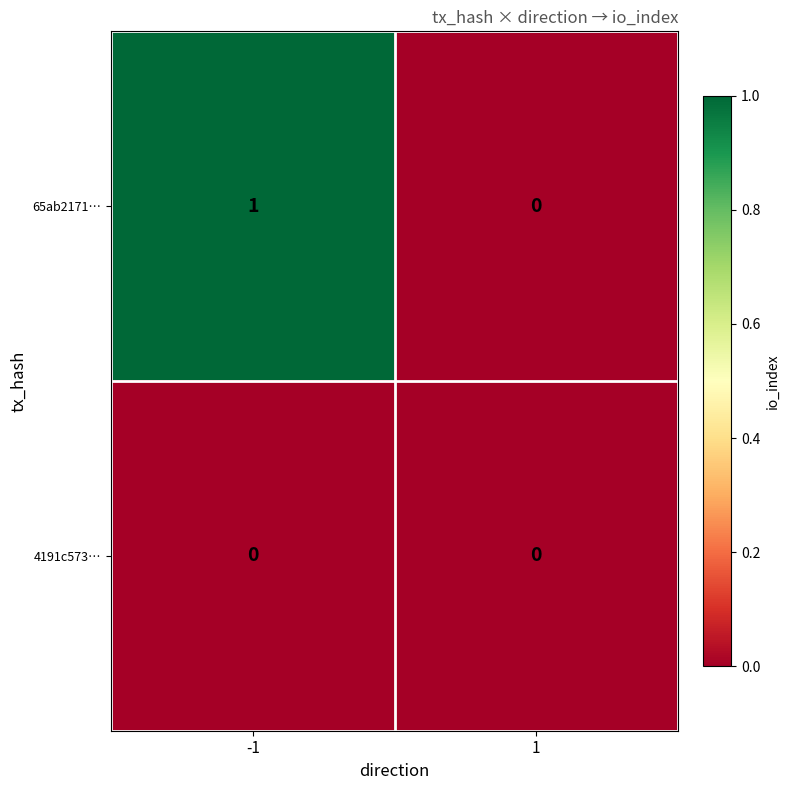

Count the number of categories in the chart.

2